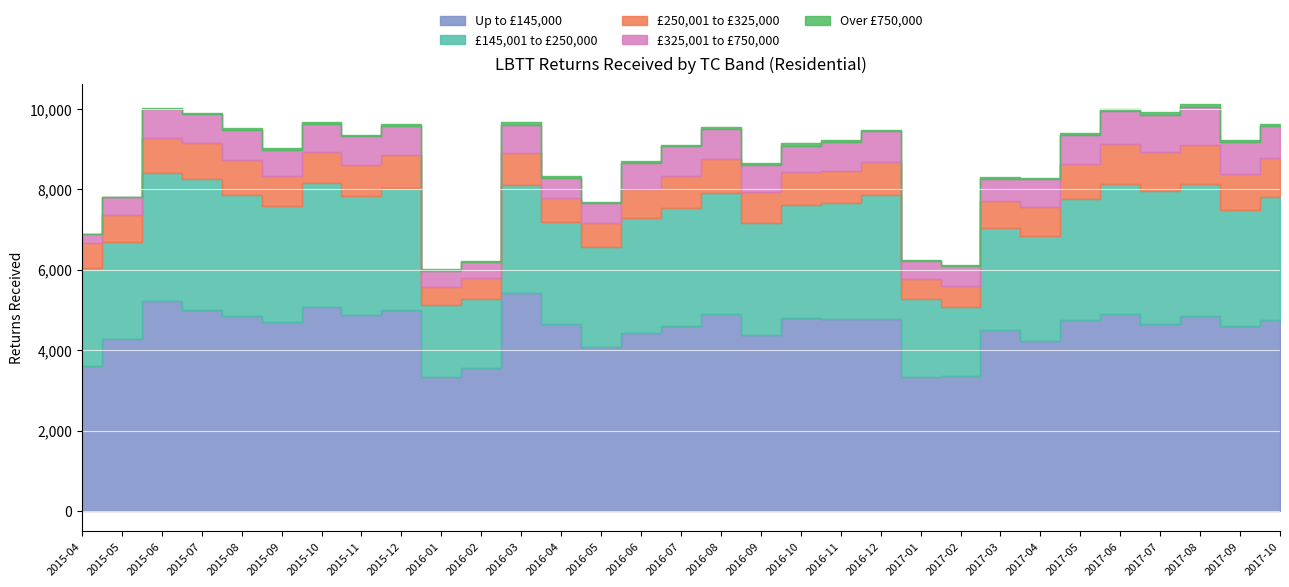

The value of £325,001 to £750,000 at 2016-05 is 694. True or false?

False